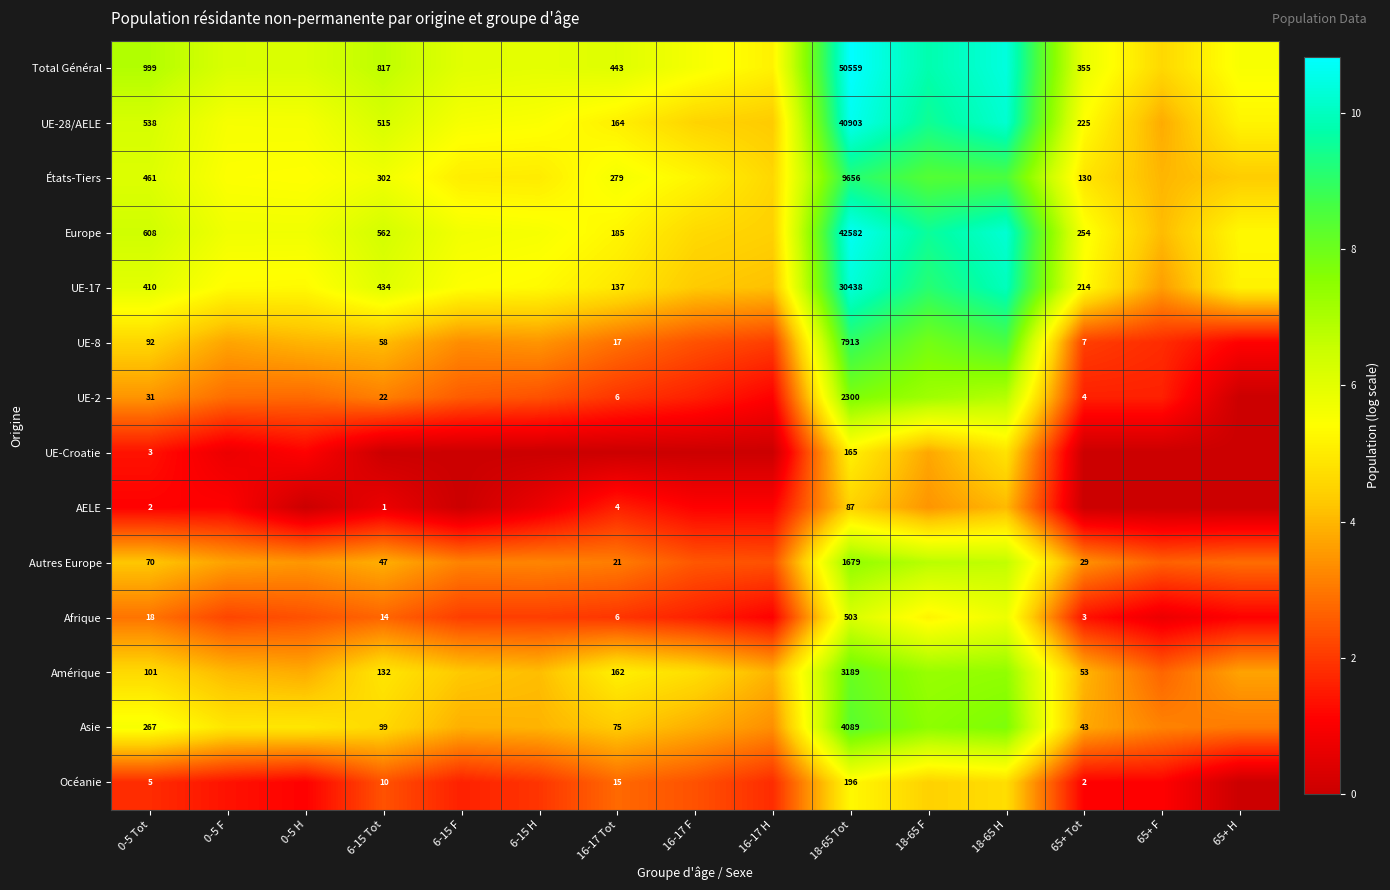

True or false: UE-Croatie has a value of 0.7 at 0-5 F.

True